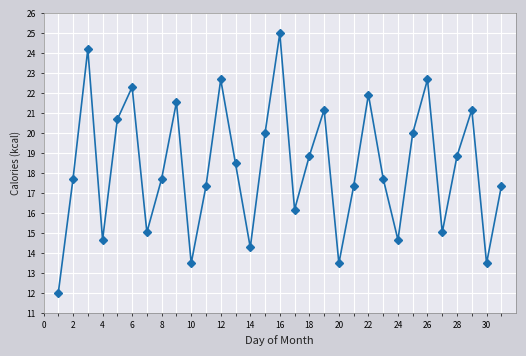

What is the smallest value displayed?

12.0